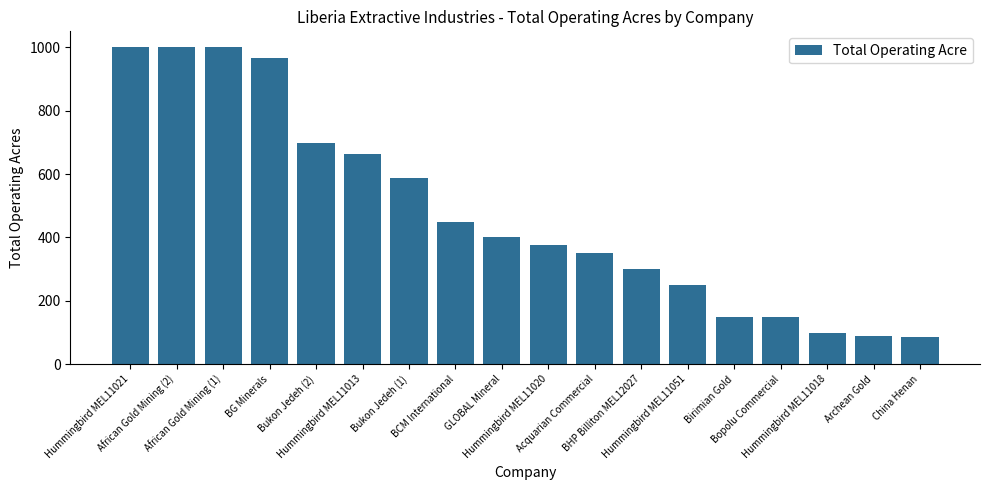

What is the maximum value shown in the chart?

1000.0